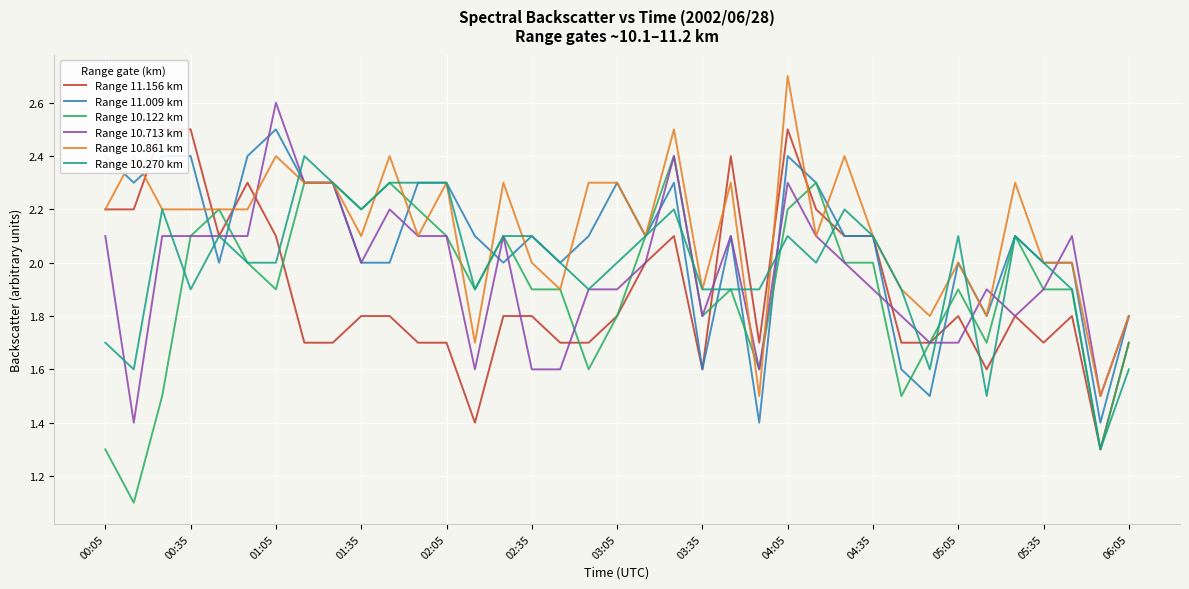

How many lines are shown in the chart?

6